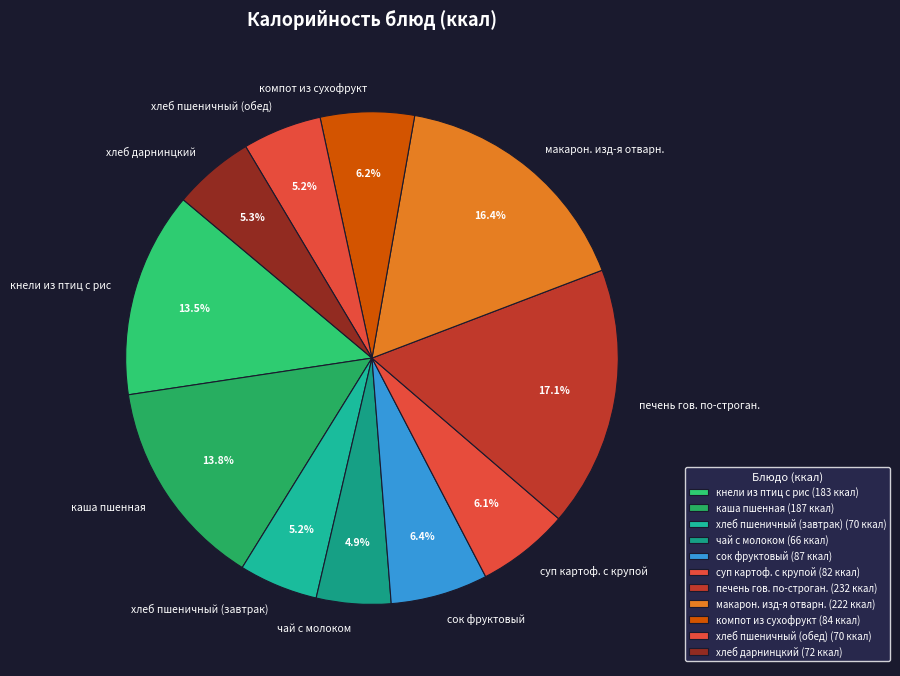

Between хлеб пшеничный (обед) and печень гов. по-строган., which is larger?

печень гов. по-строган.